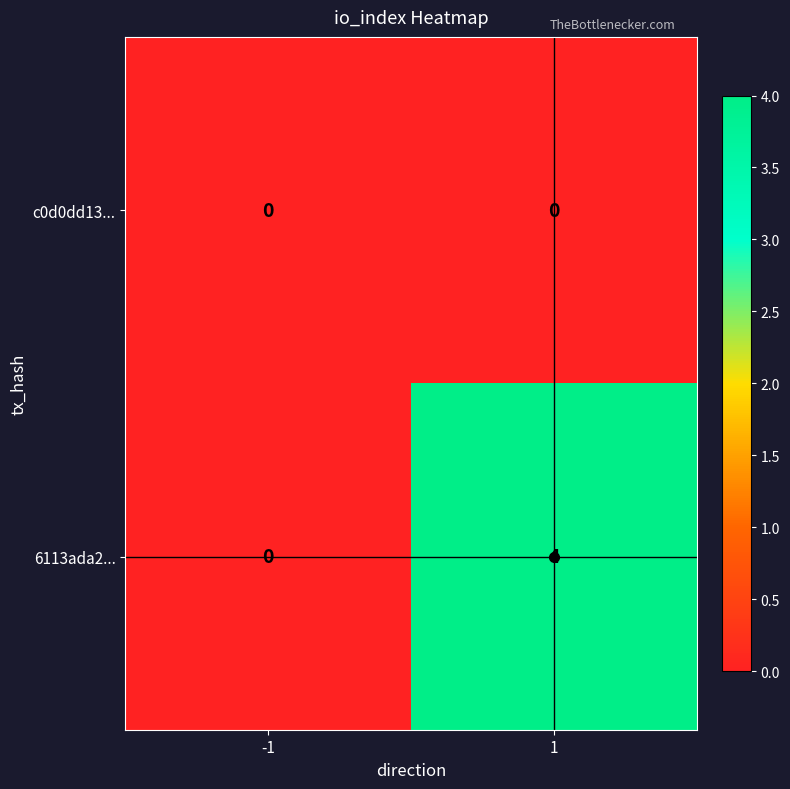

At 1, list the series in order from smallest to largest.

c0d0dd13..., 6113ada2...